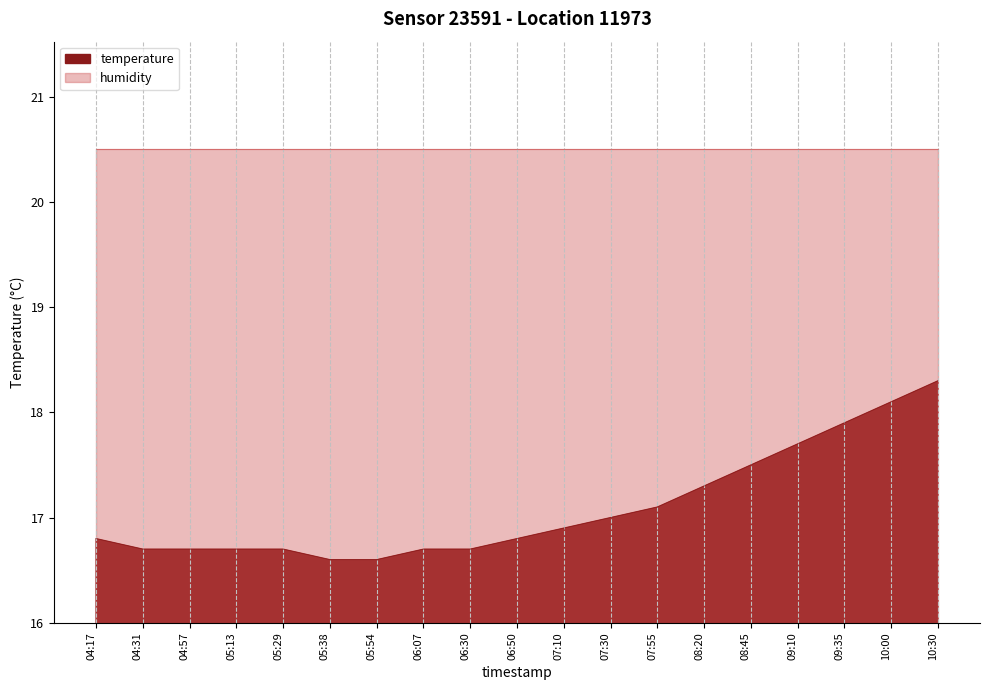

Rank the categories by value from lowest to highest.

05:38, 05:54, 04:31, 04:57, 05:13, 05:29, 06:07, 06:30, 04:17, 06:50, 07:10, 07:30, 07:55, 08:20, 08:45, 09:10, 09:35, 10:00, 10:30